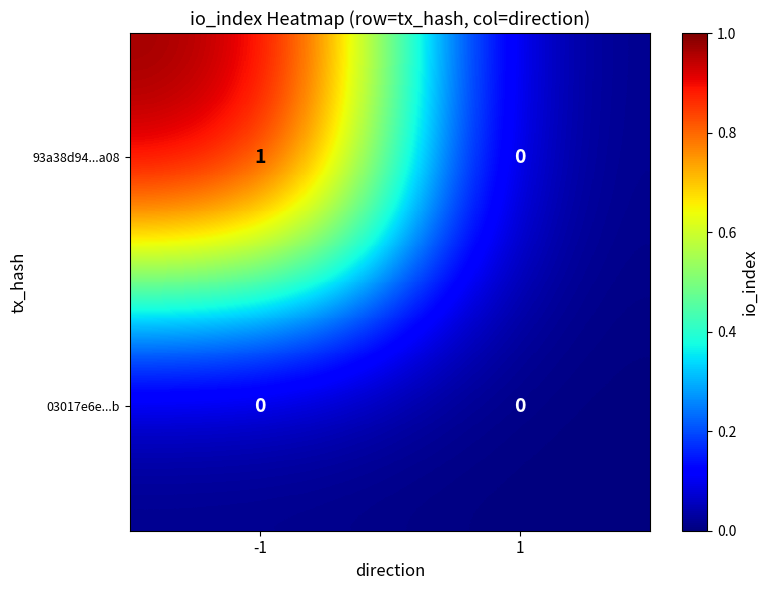

Is it true that 03017e6e...b equals 0 at 1?

True